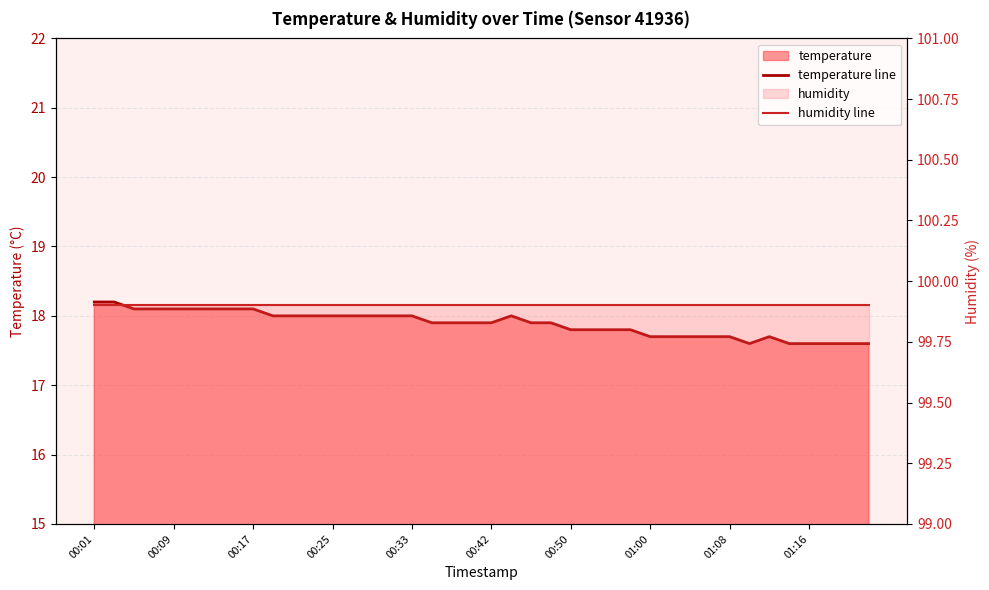

Between 15 and 28, which series saw the biggest shift?

temperature line